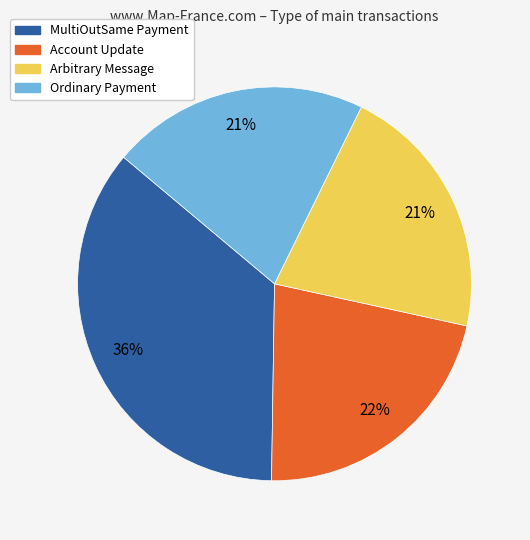

Is the sum of MultiOutSame Payment and Arbitrary Message greater than half?

Yes